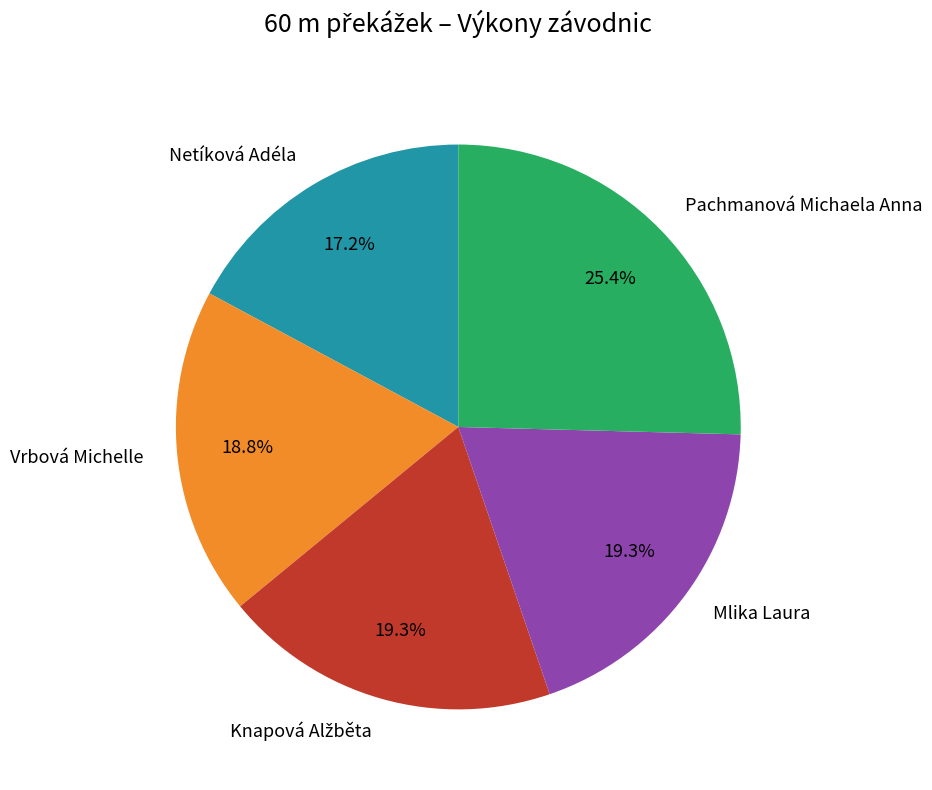

How many segments does this pie chart have?

5